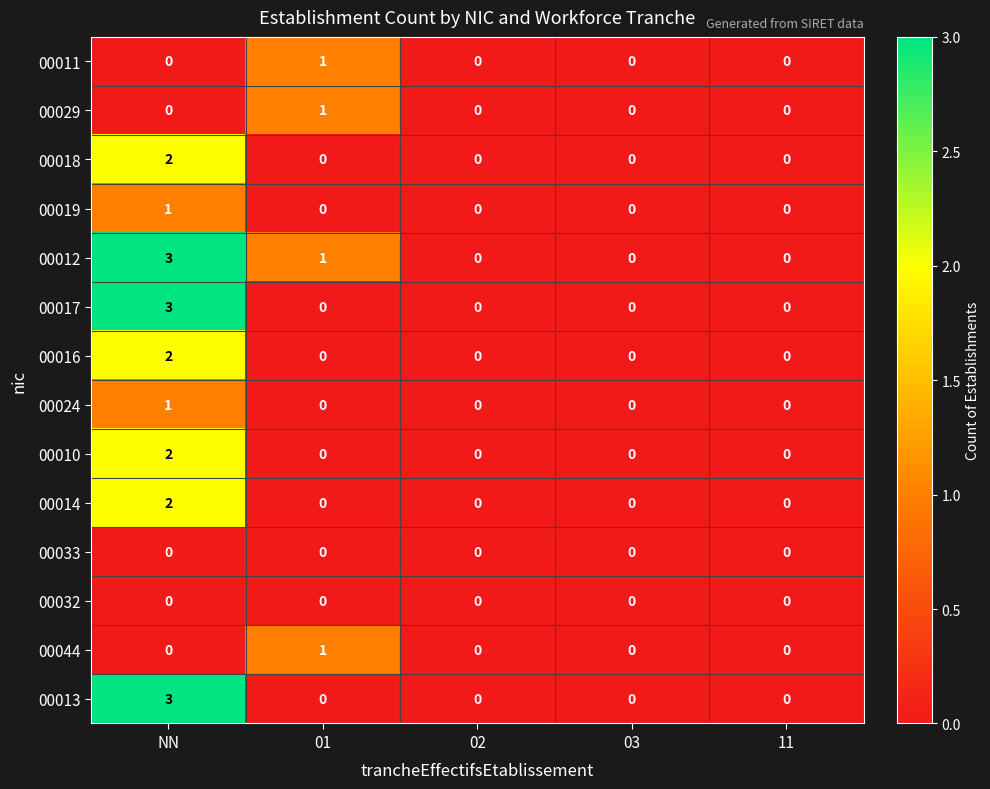

How many 00016 values are between 0 and 1?

4